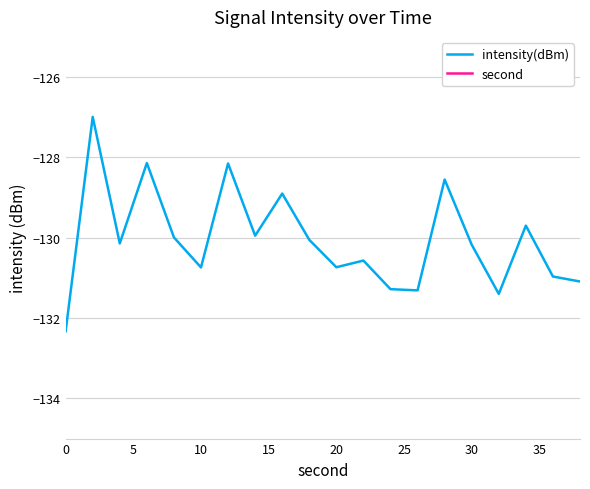

What is the smallest value displayed?

-132.3